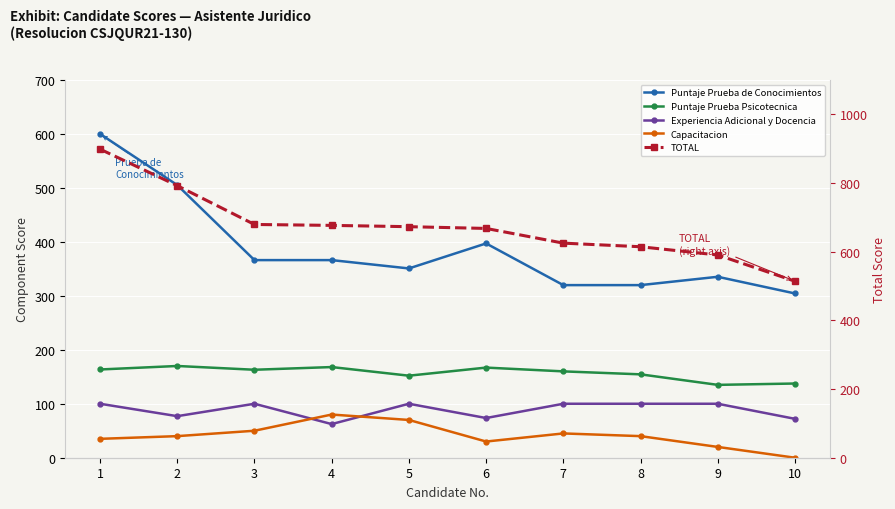

Does the chart display data point markers on the line(s)?

Yes